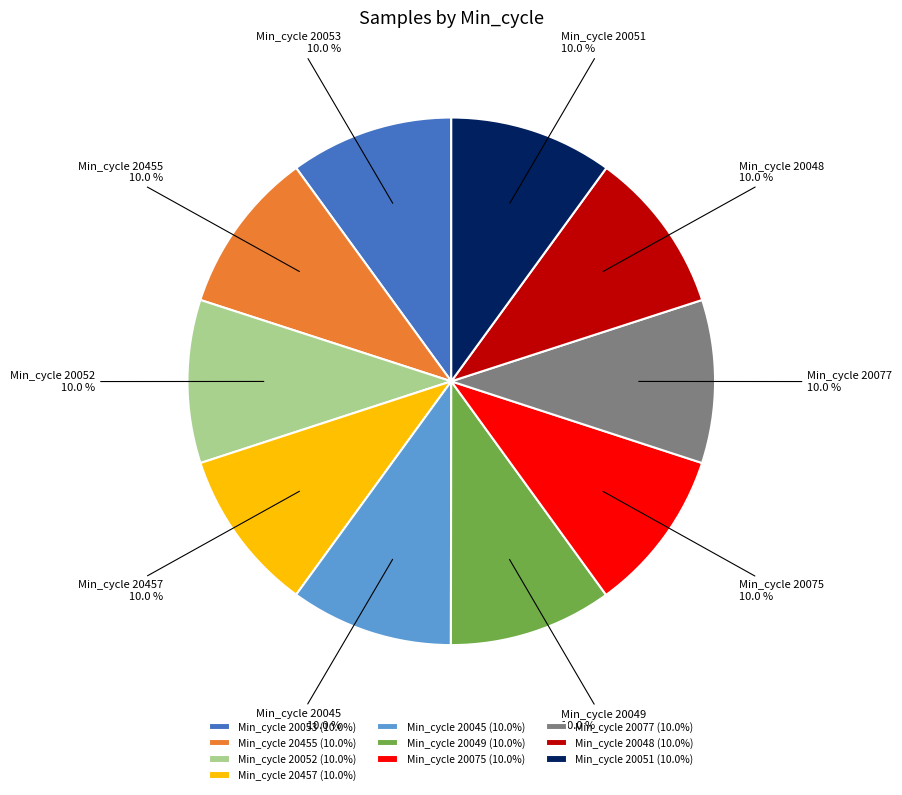

Count the number of slices in the pie.

10